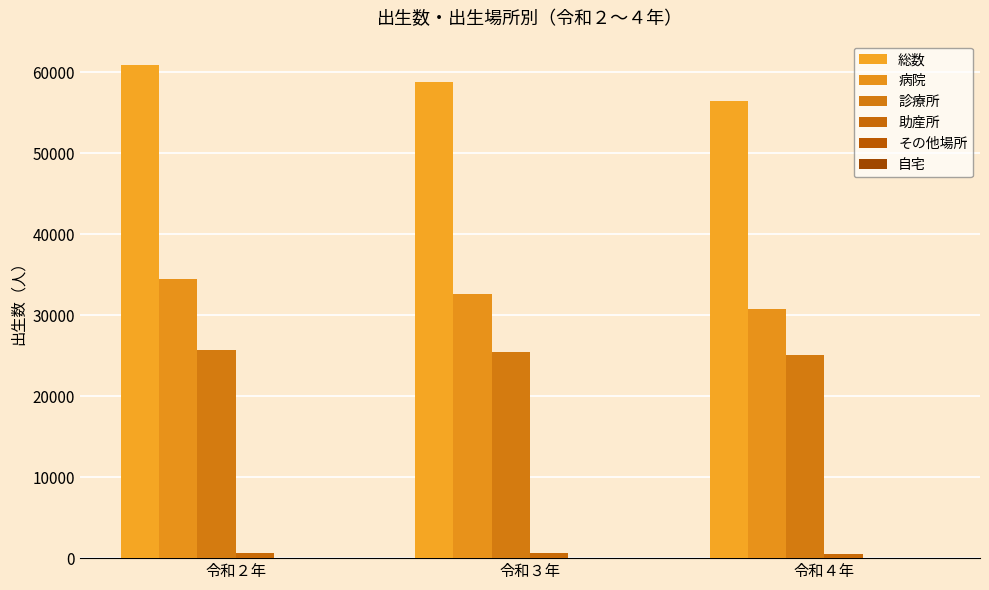

What is the difference between the maximum and minimum values in the 総数 series?

4367